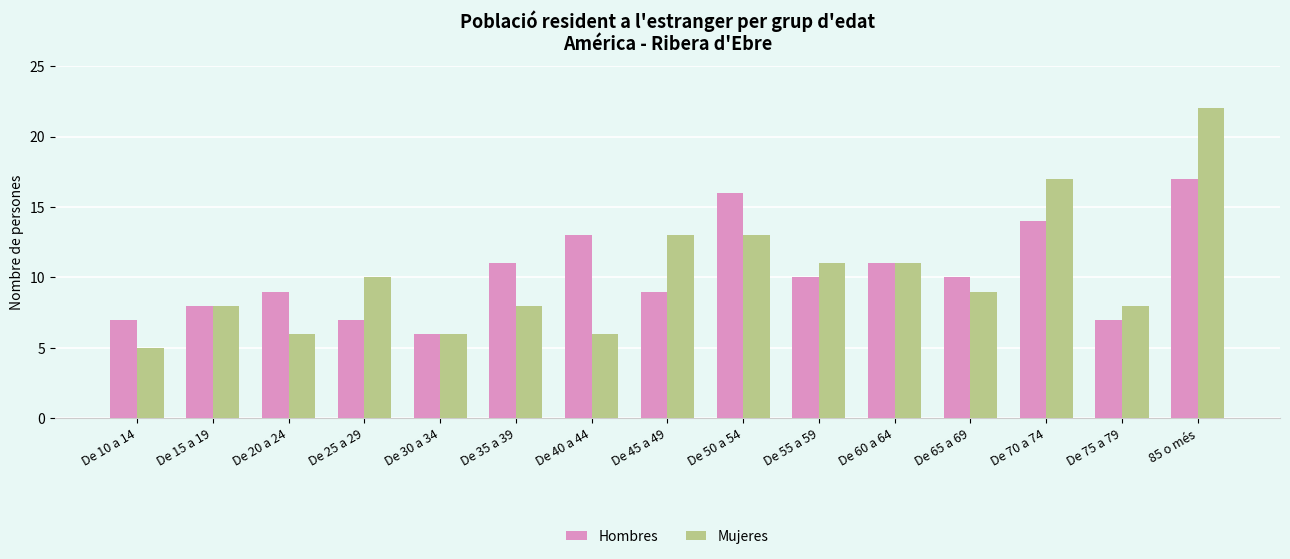

What is the difference between the highest and lowest values at De 20 a 24?

3